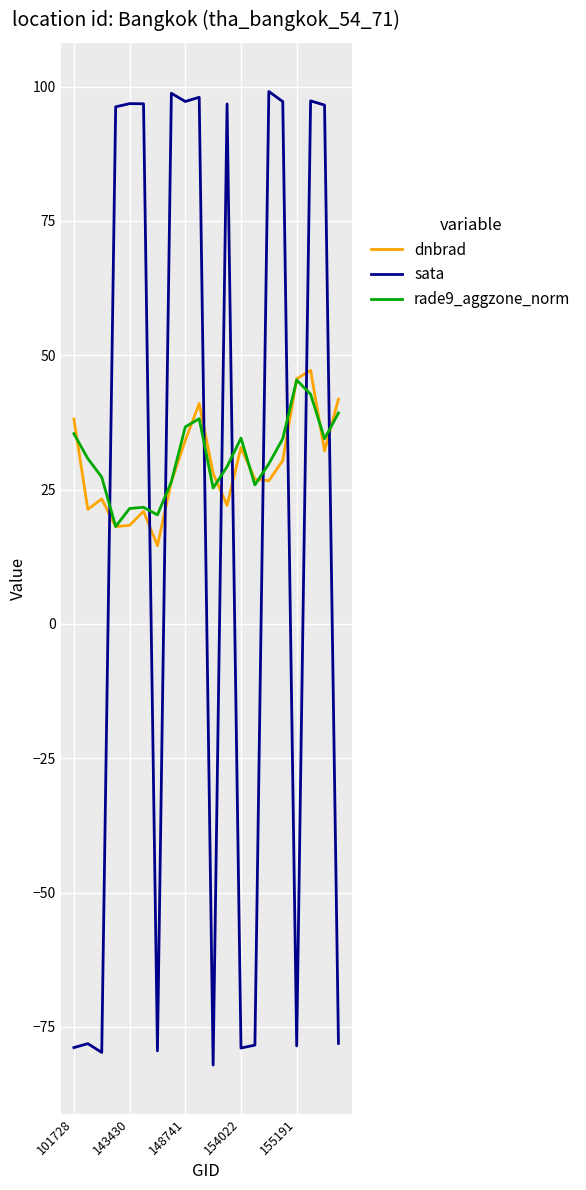

Which series has the widest spread of values?

sata